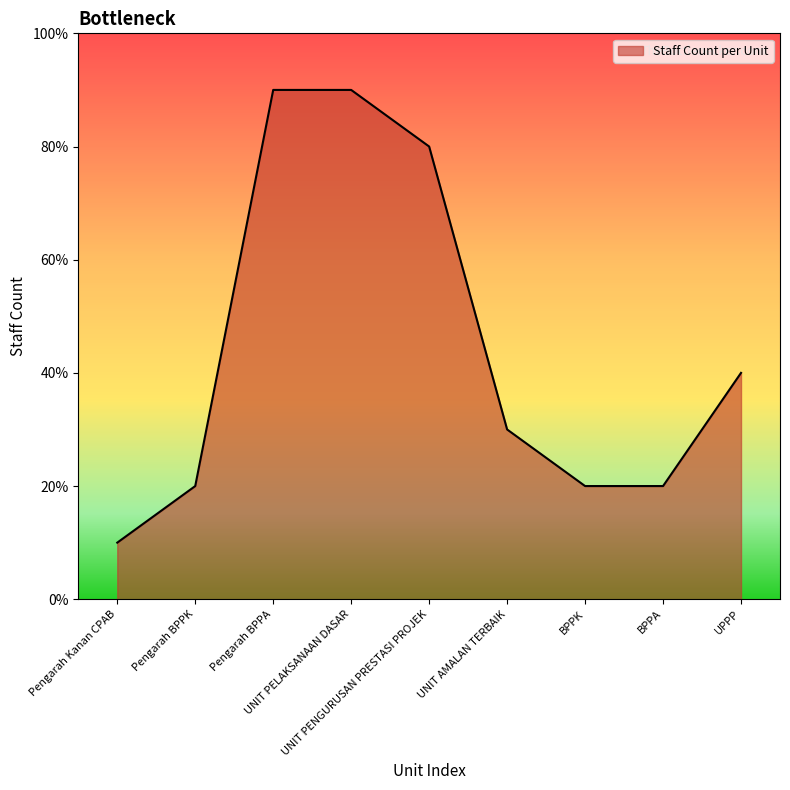

Which category has the lowest value across all series?

Pengarah Kanan CPAB